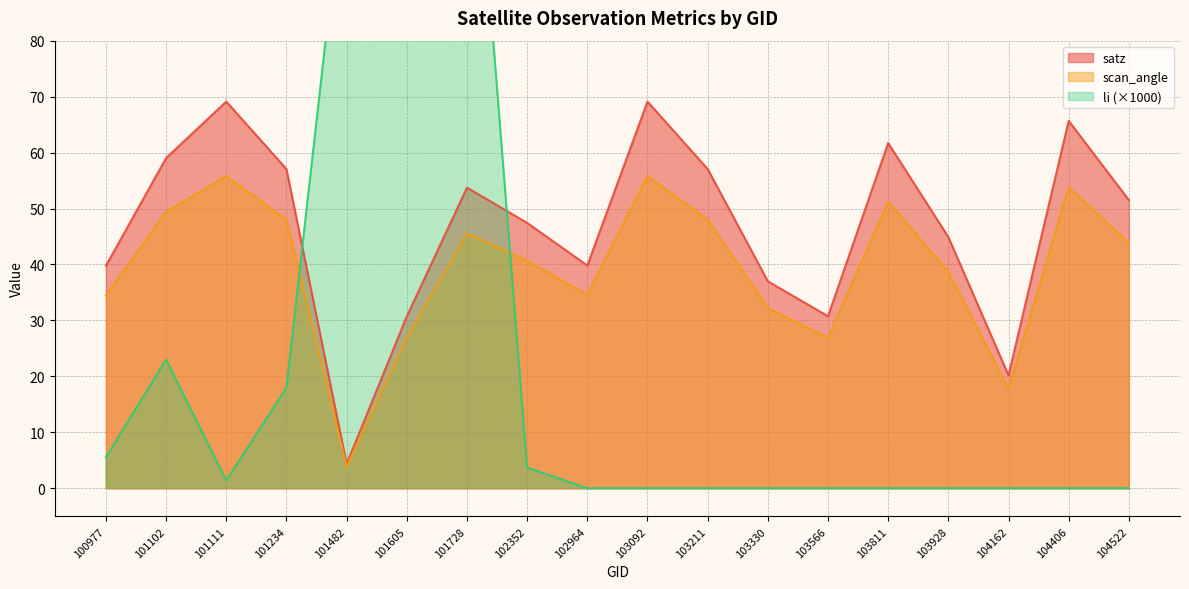

Does the chart display data point markers on the line(s)?

No